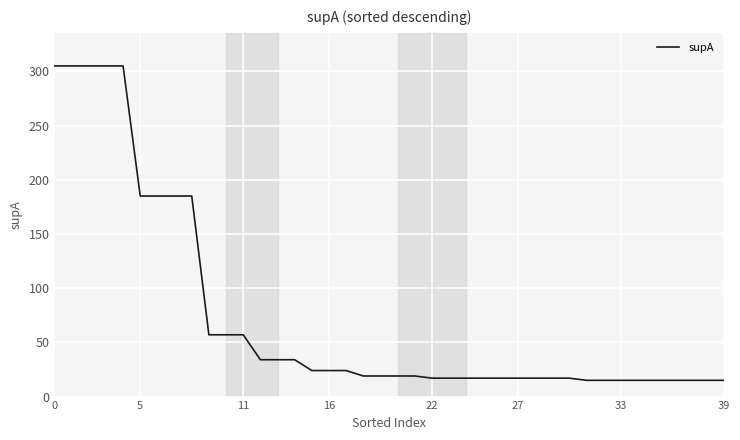

What is the smallest value displayed?

15